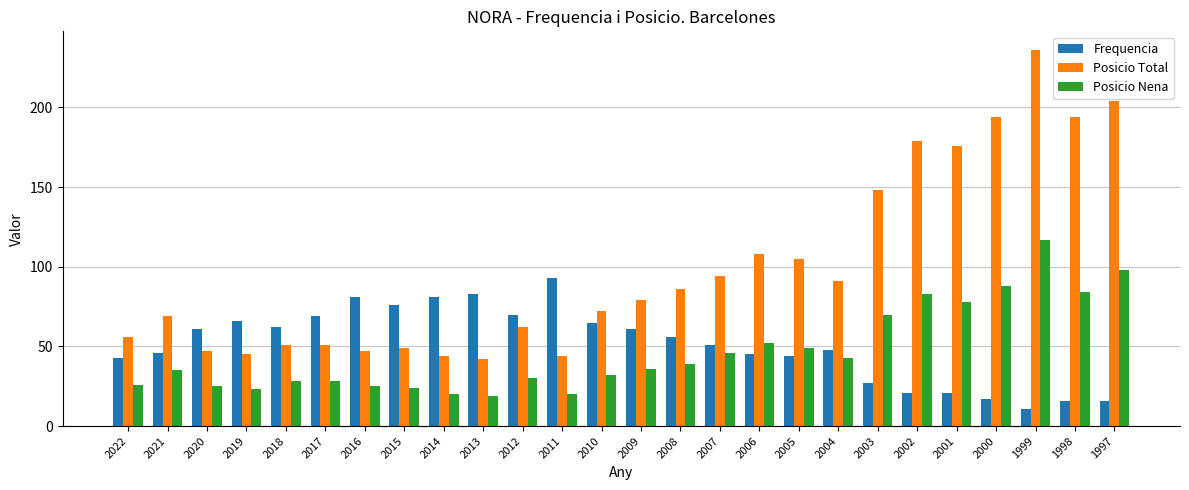

Is it true that Posicio Nena equals 93 at 2003?

False